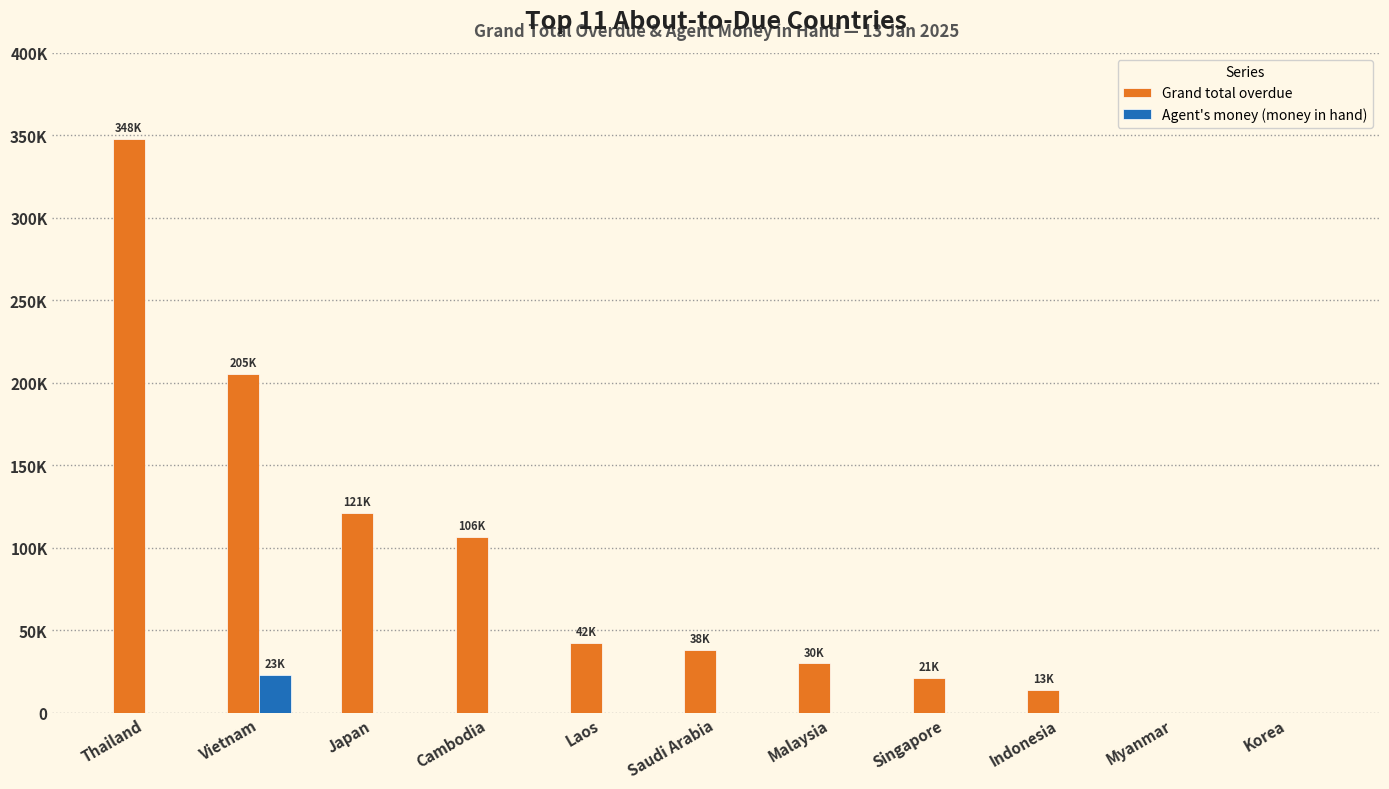

At Malaysia, list the series in order from smallest to largest.

Agent's money (money in hand), Grand total overdue